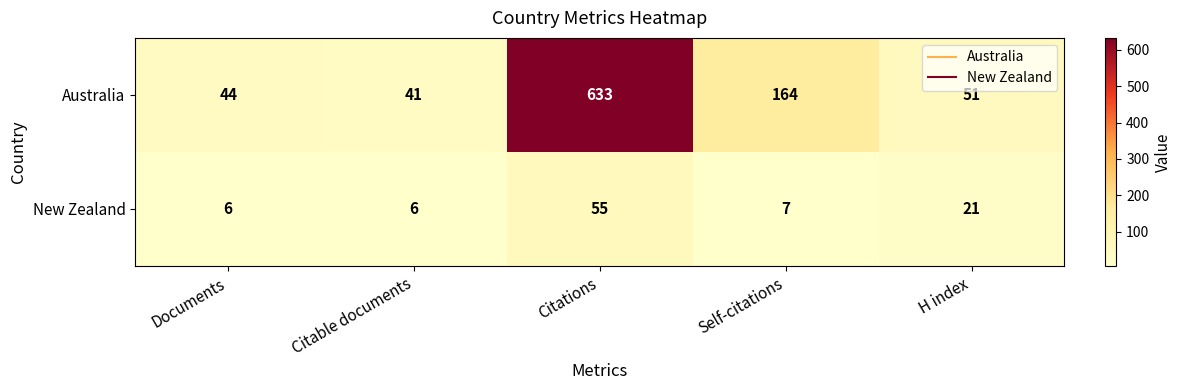

How many distinct data groups are displayed?

2